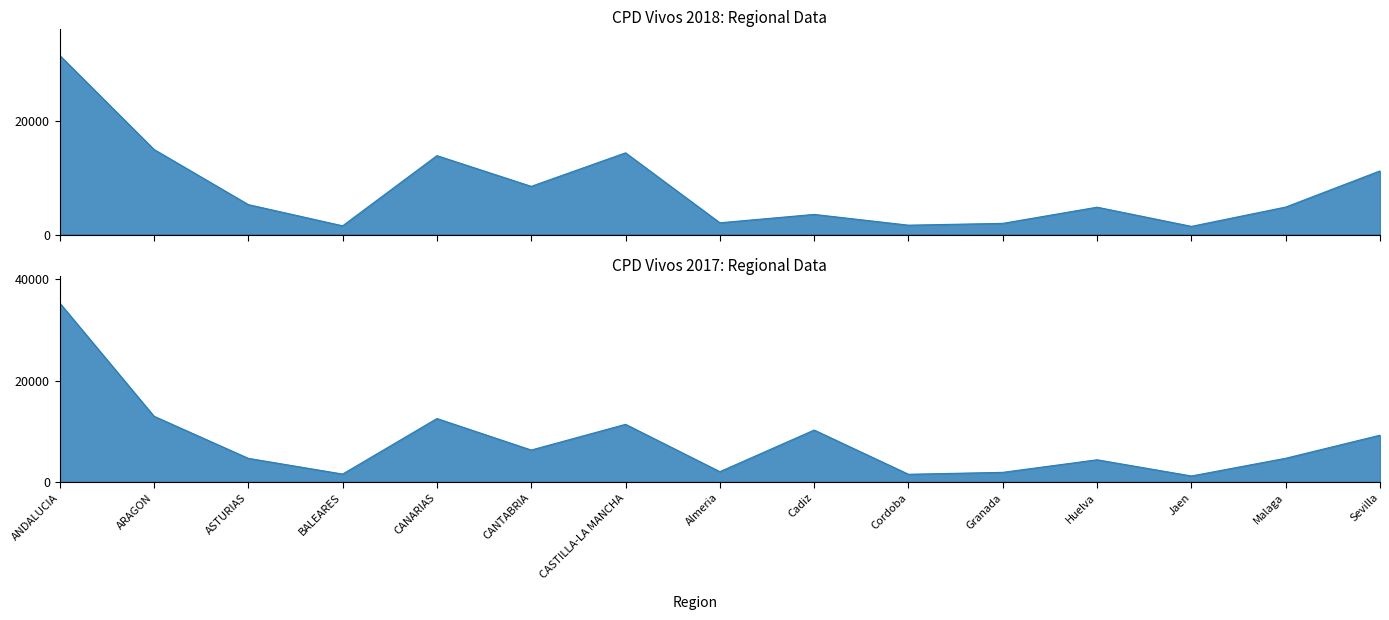

What is the approximate value of CPD Vivos 2017 at Almeria, to the nearest 10?

2060